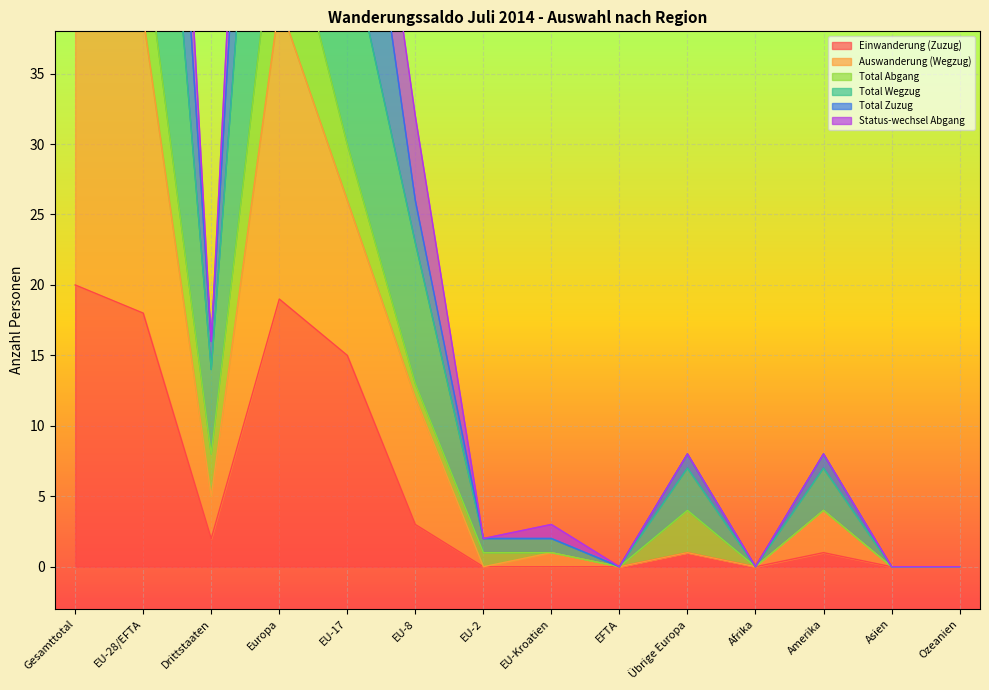

Is it true that Einwanderung (Zuzug) equals -14 at Asien?

False